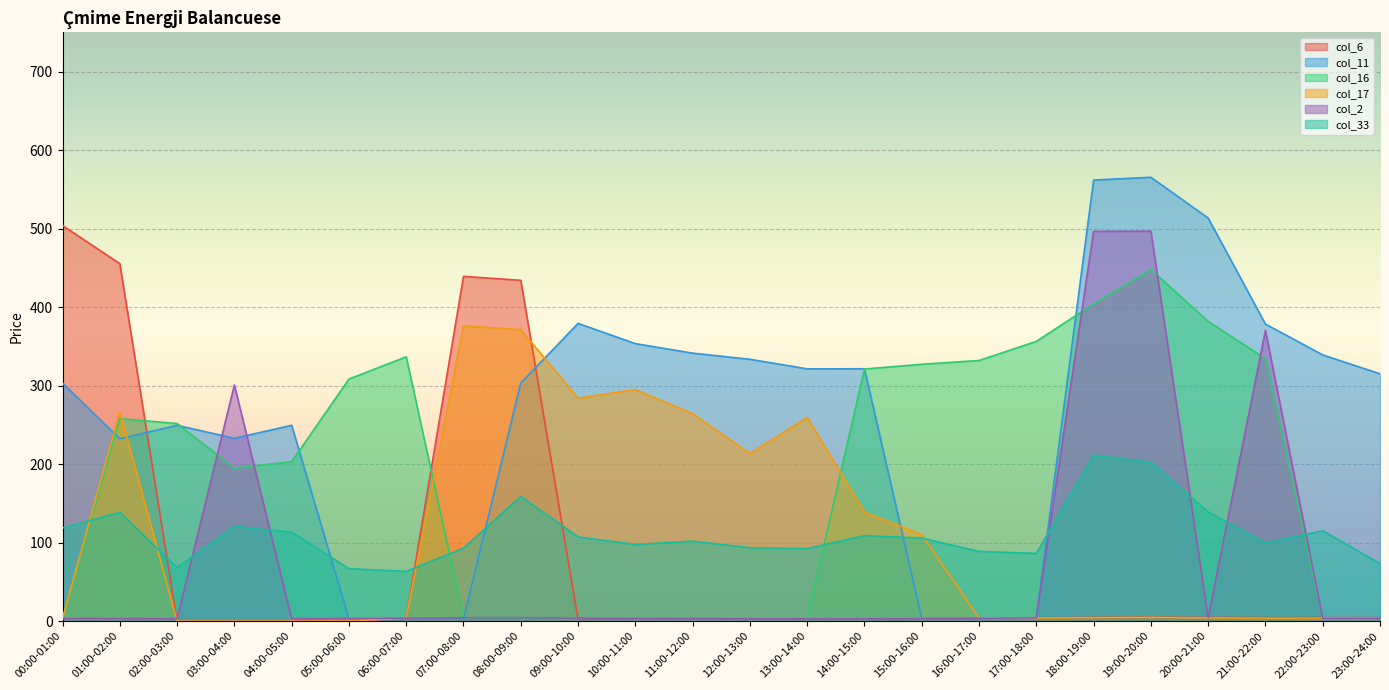

At how many categories does at least one series exceed 501?

4